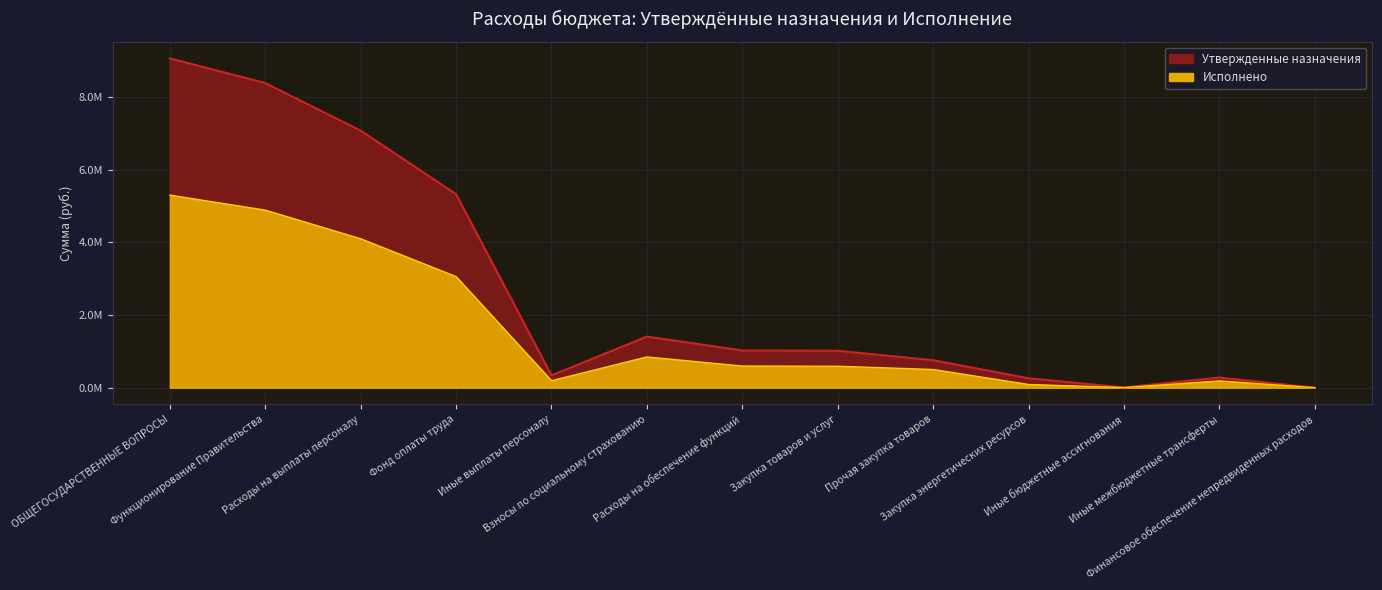

True or false: Исполнено and Утвержденные назначения intersect in this chart.

False